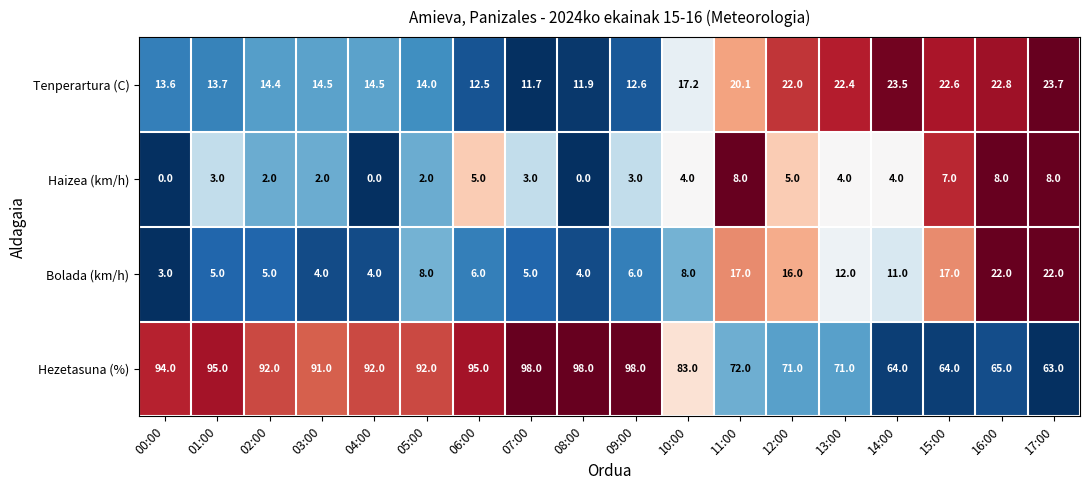

Which category has the highest value in the Tenperartura (C) series?

17:00